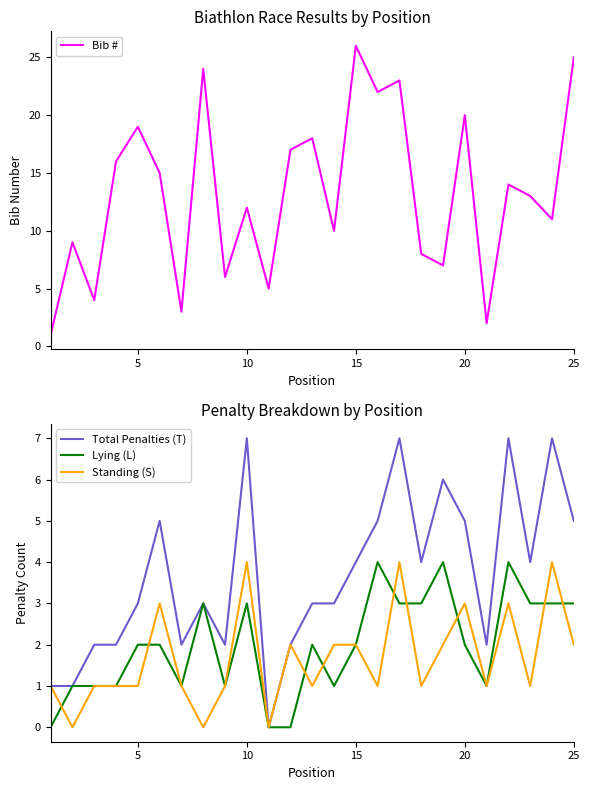

What is the difference between the maximum and minimum values in the Standing (S) series?

4